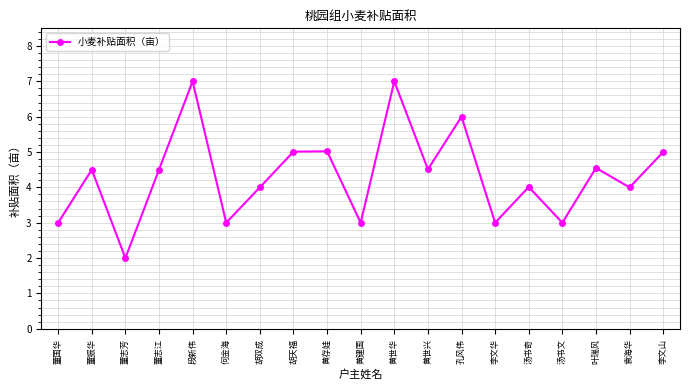

True or false: the data shows 4.0 at 袁海华.

True